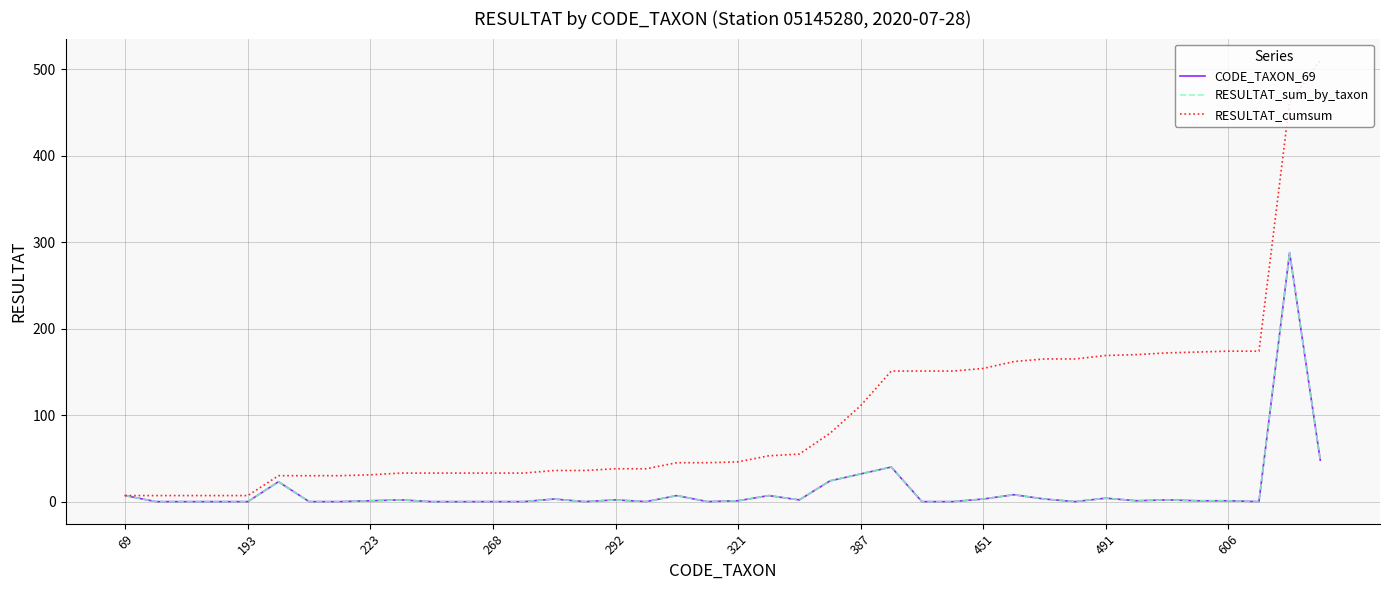

Does the chart display data point markers on the line(s)?

No